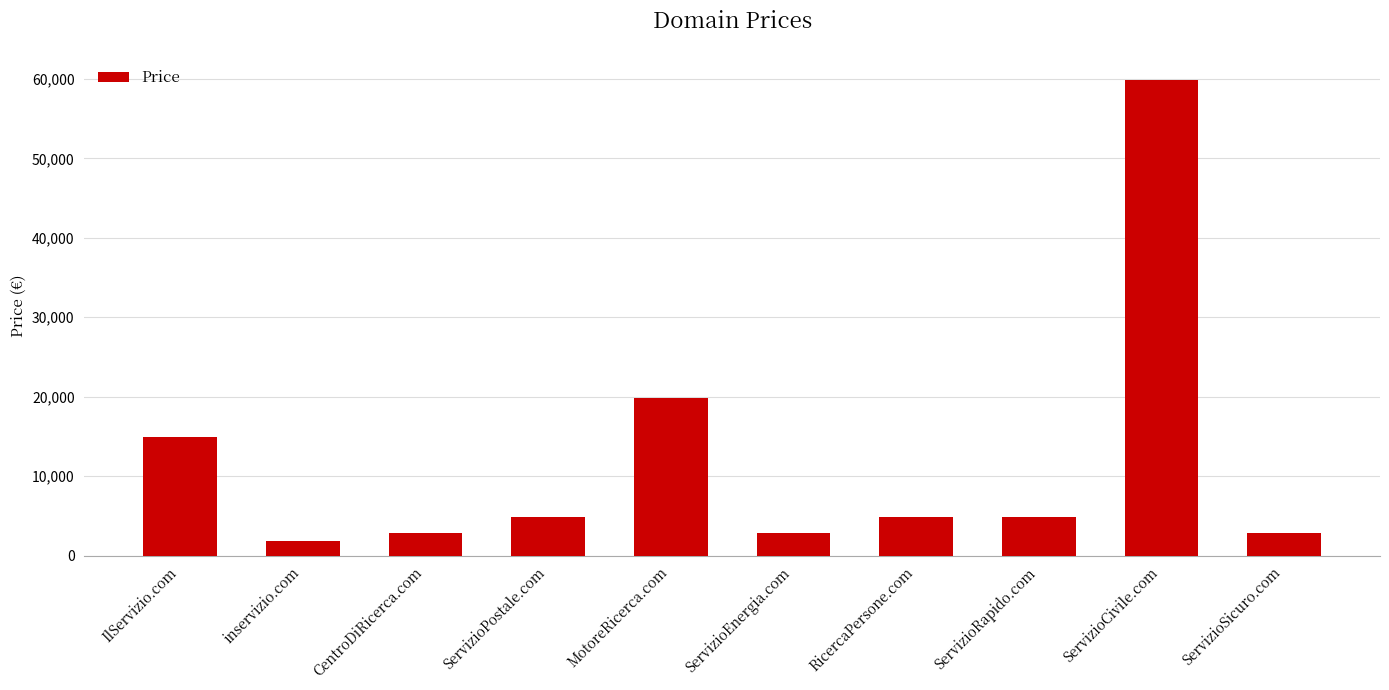

What is the change in value from ServizioPostale.com to MotoreRicerca.com?

+15000